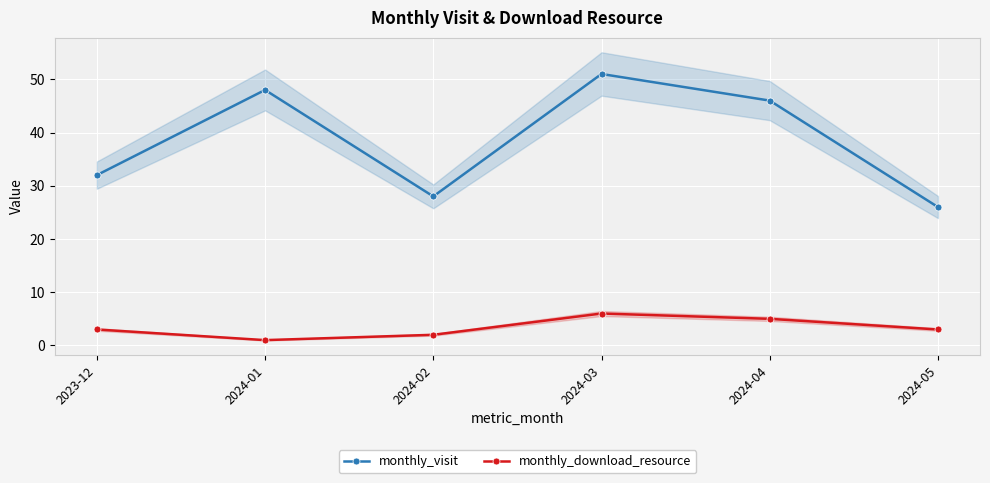

True or false: monthly_download_resource and monthly_visit cross at least once.

False